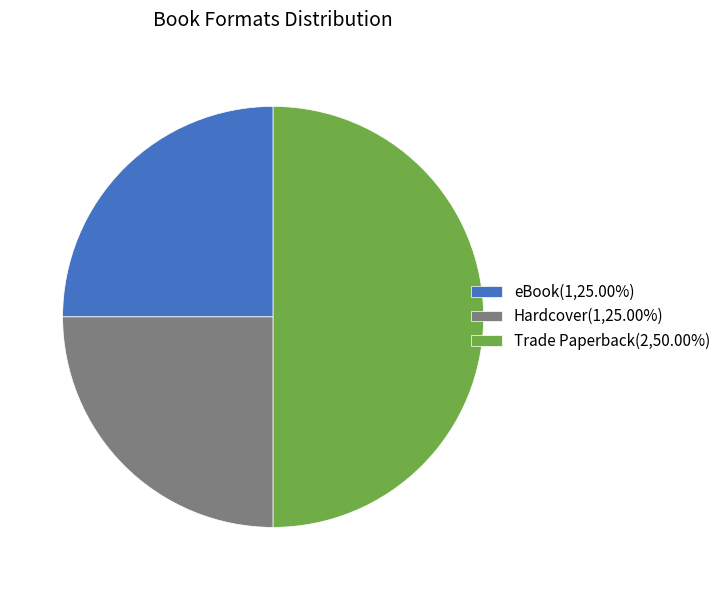

What is the ratio of the value at Hardcover(1,25.00%) to the value at eBook(1,25.00%)?

1.0